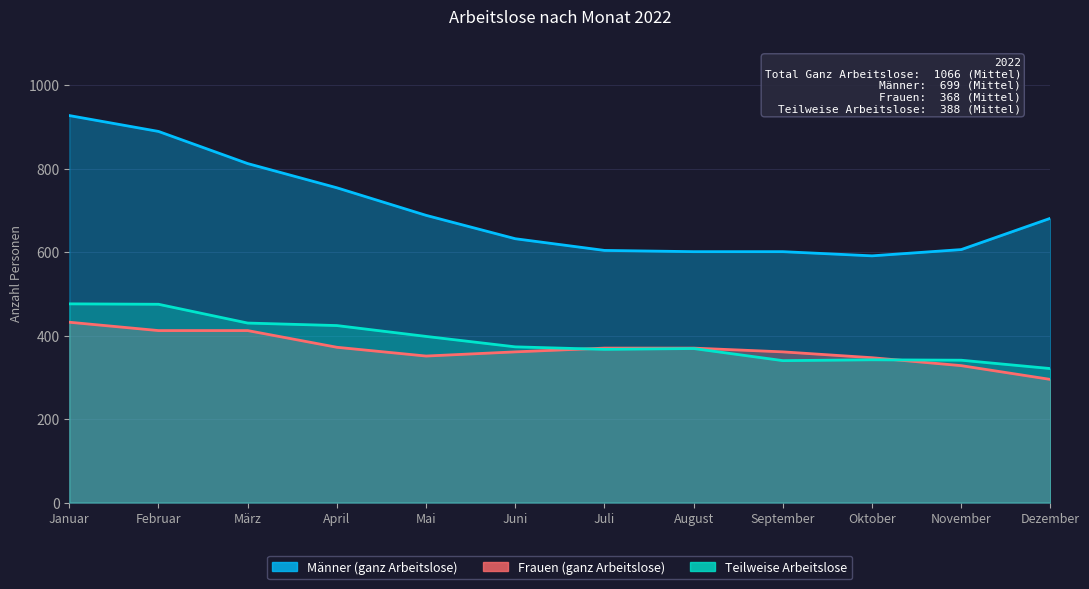

What is the label of the 7th point from the right?

Juni